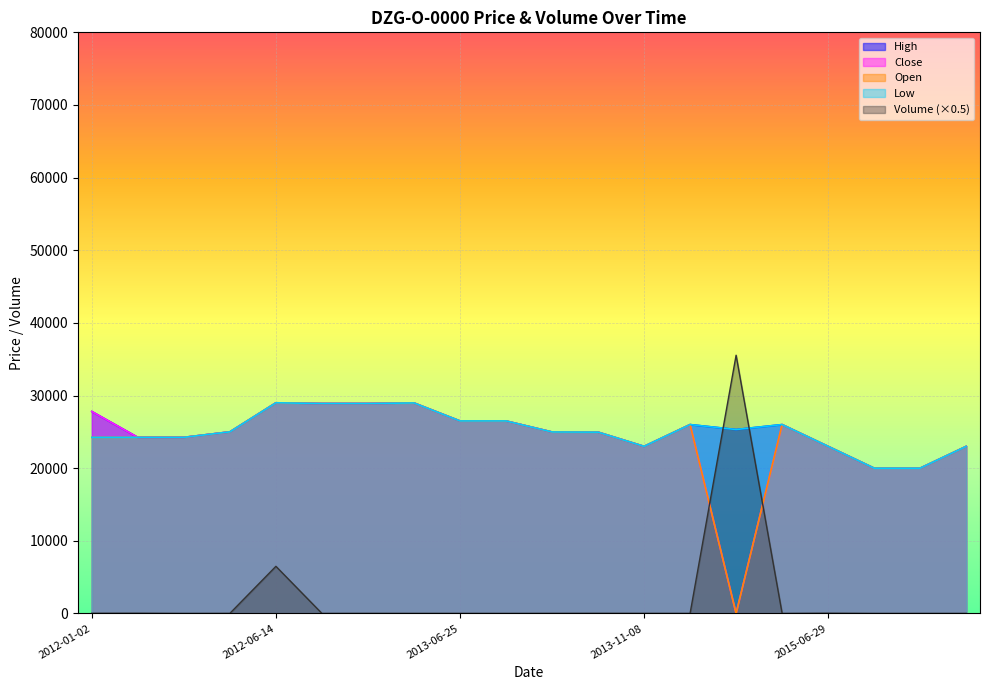

True or false: Low and High cross at least once.

False